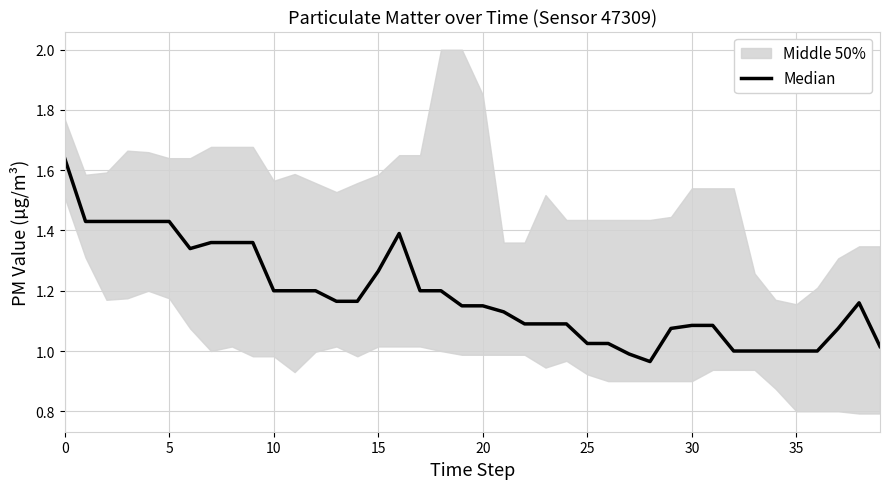

Does the chart have visible grid lines?

Yes